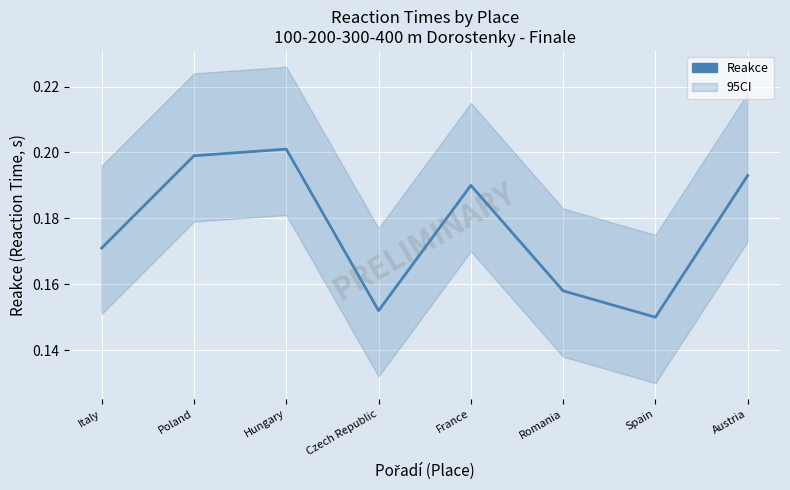

Where is the first local maximum?

Hungary